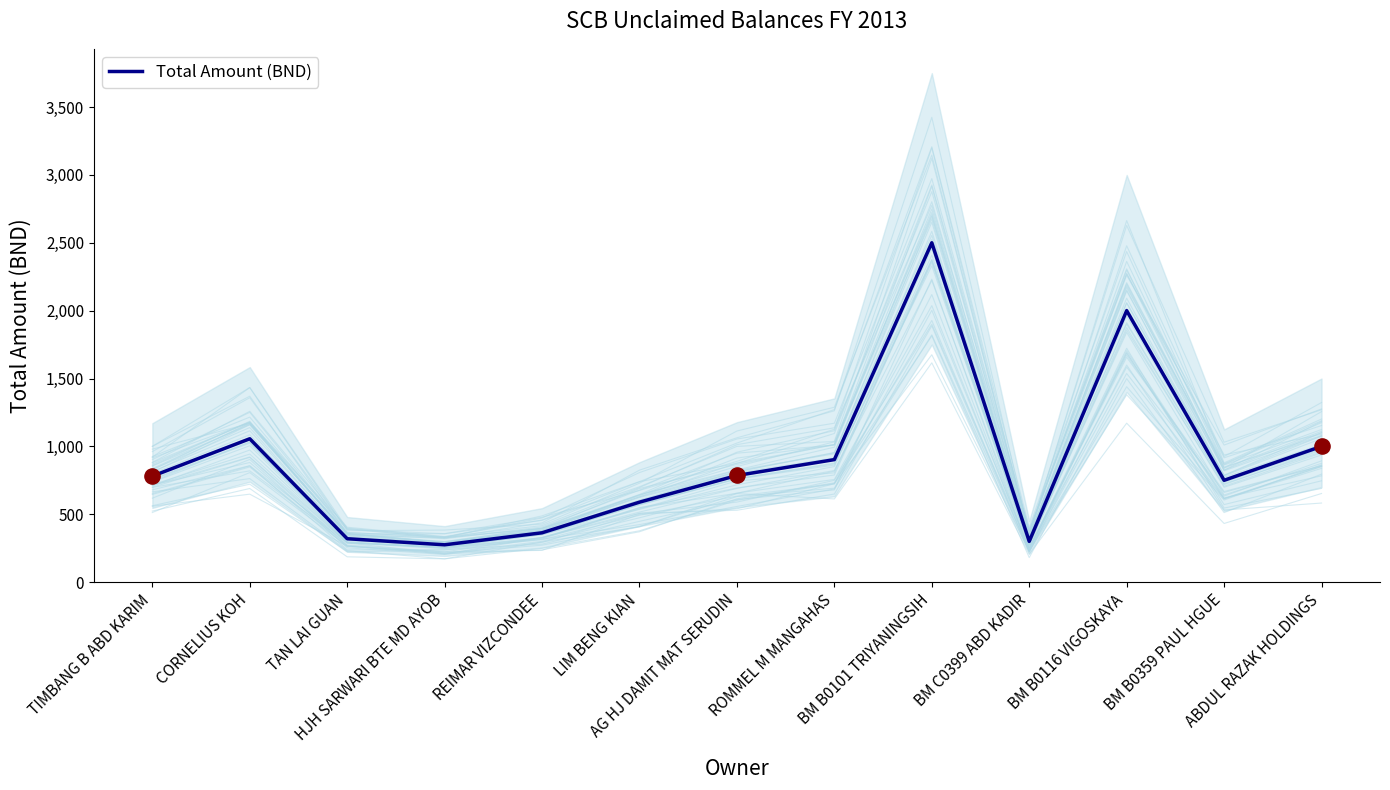

Approximately how many times larger is the value at AG HJ DAMIT MAT SERUDIN compared to HJH SARWARI BTE MD AYOB?

2.9